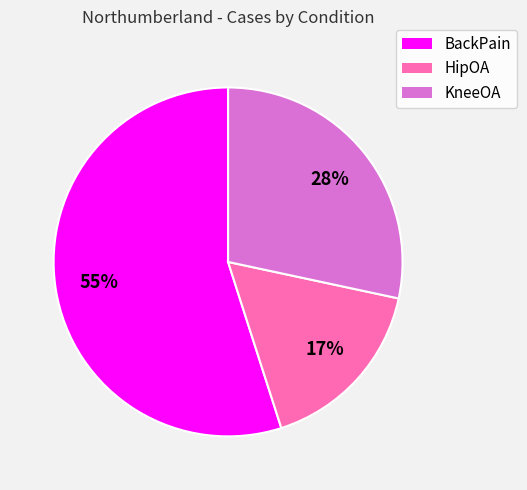

How many slices are in this pie chart?

3